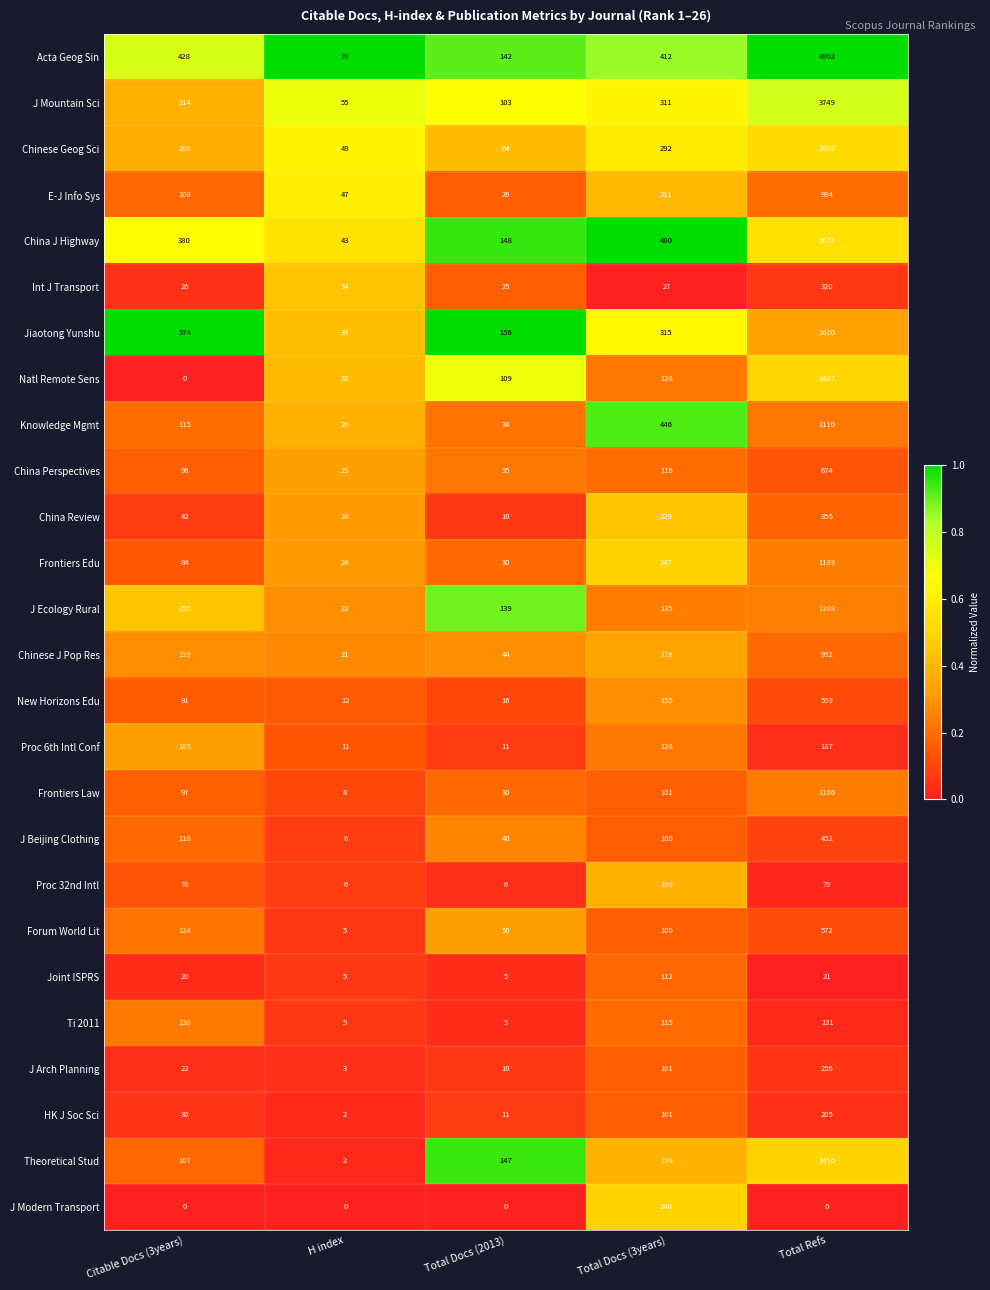

What is the lowest value of the Acta Geog Sin series?

78